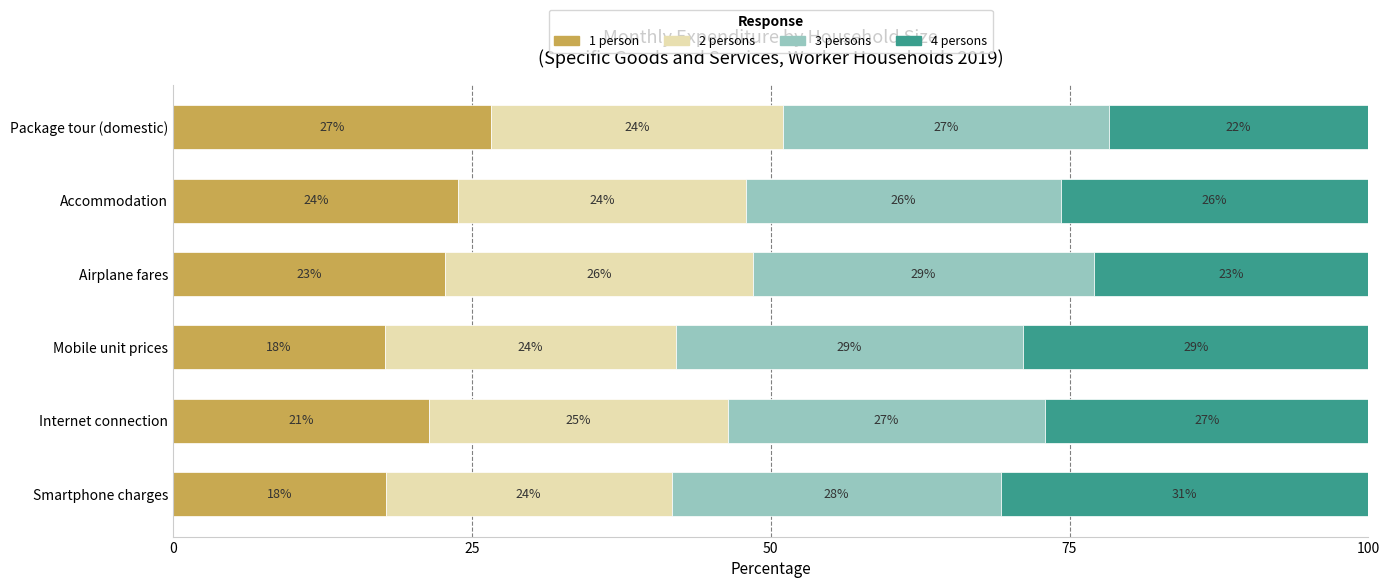

What is the lowest value of the 1 person series?

17.7